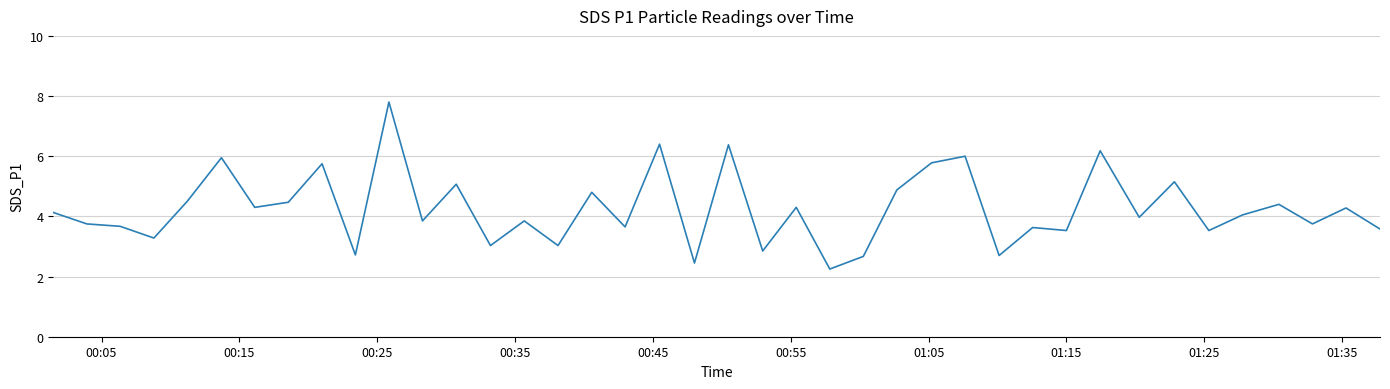

Reading left to right, what are all the values shown in this chart?

4.1	3.8	3.7	3.3	4.5	6.0	4.3	4.5	5.8	2.7	7.8	3.9	5.1	3.0	3.9	3.0	4.8	3.6	6.4	2.5	6.4	2.9	4.3	2.2	2.7	4.9	5.8	6.0	2.7	3.6	3.5	6.2	4.0	5.2	3.5	4.0	4.4	3.8	4.3	3.6